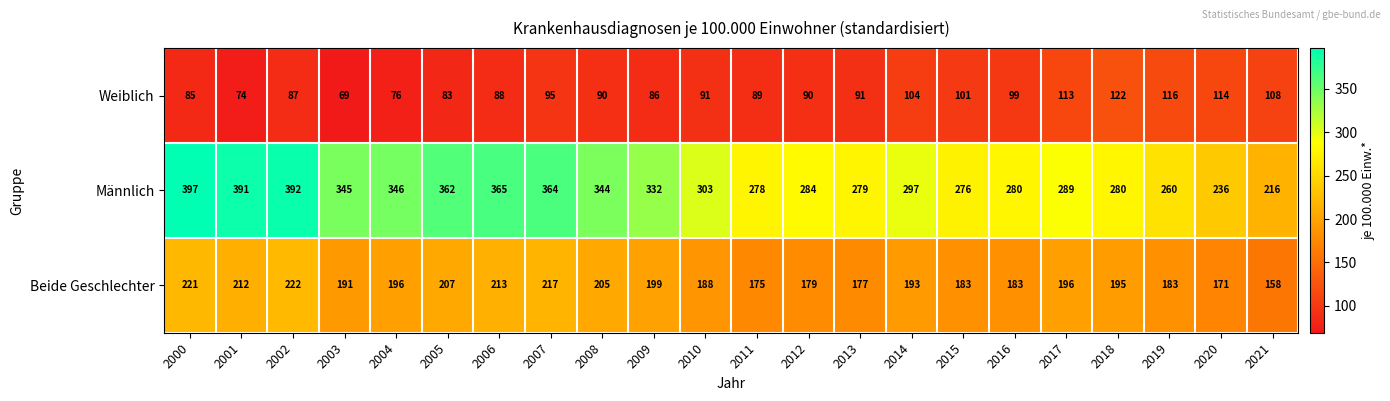

Which series has the largest range (max minus min)?

Männlich